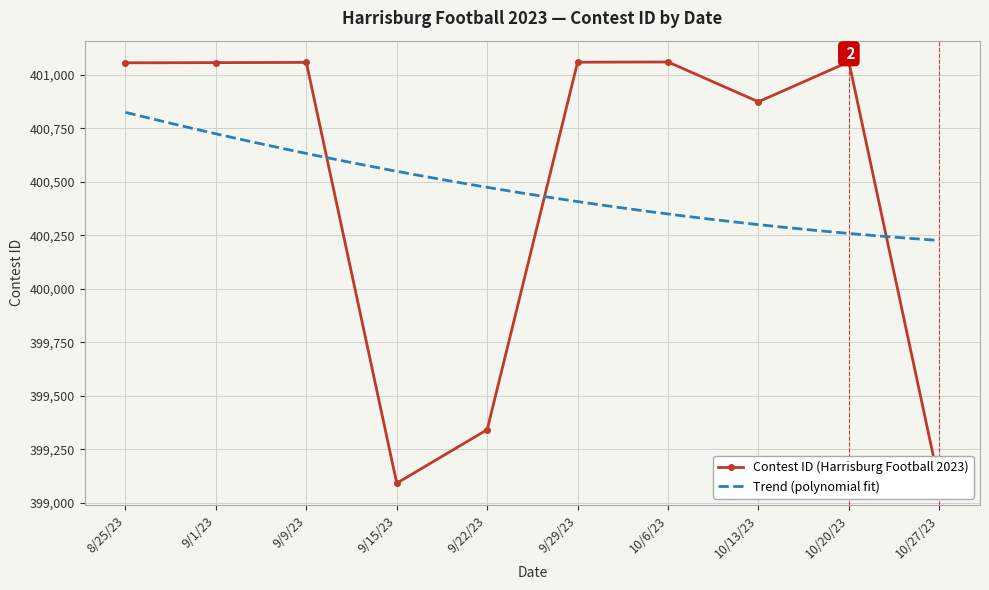

How many categories are shown in the chart?

10